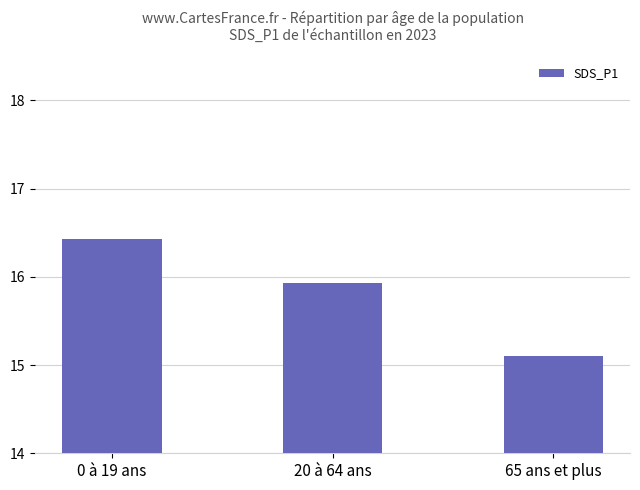

List the labels in order of value, largest first.

0 à 19 ans, 20 à 64 ans, 65 ans et plus